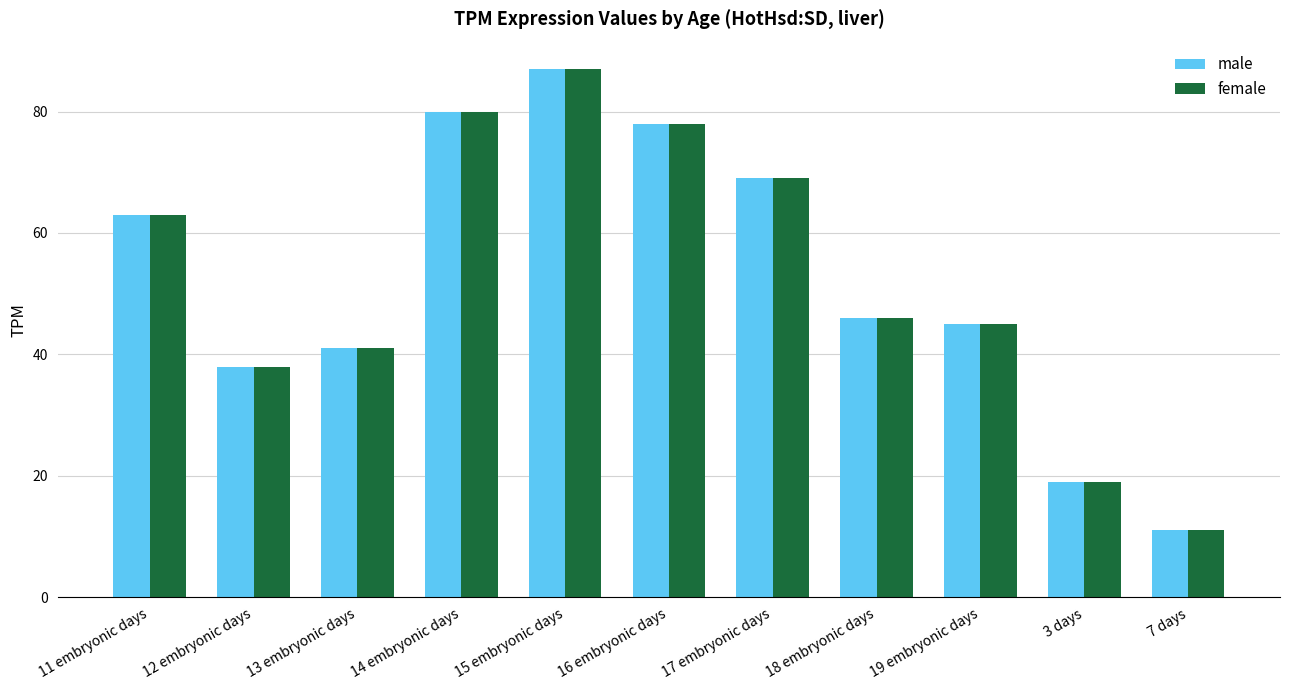

At which category is the sum across all series the highest?

15 embryonic days